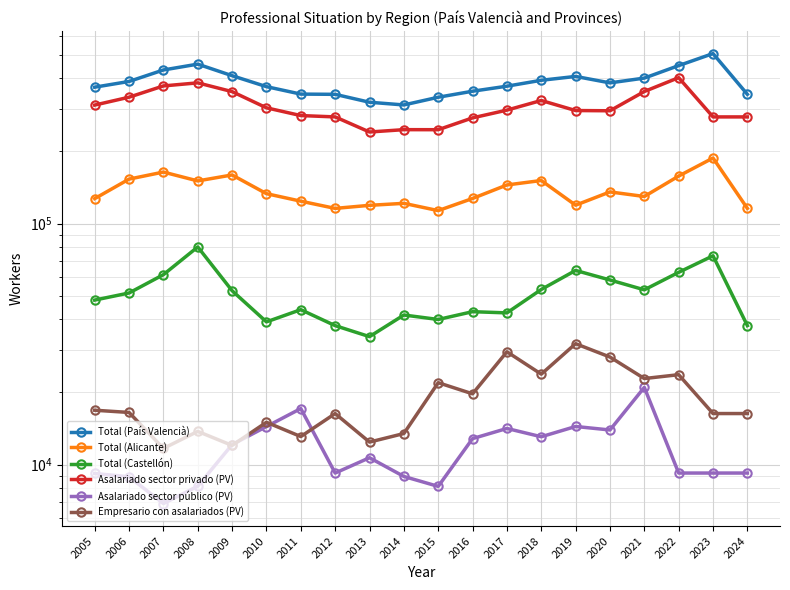

The value of Empresario con asalariados (PV) at 2022 is 5338. True or false?

False